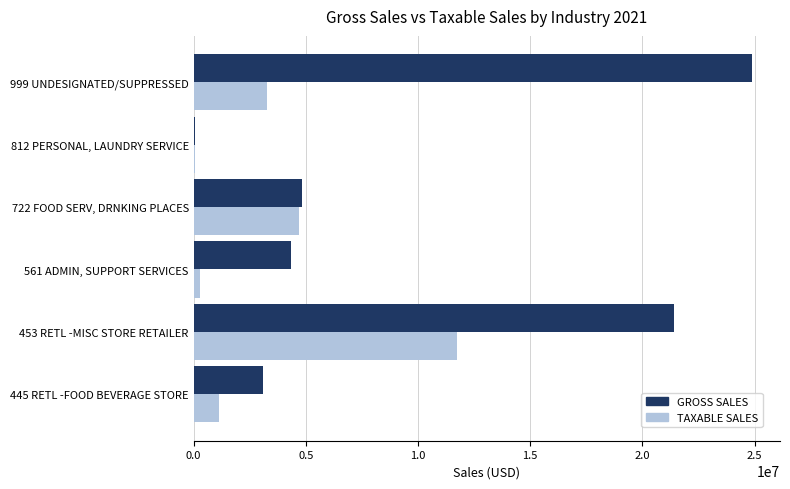

At which category does the chart reach its peak across all series?

999 UNDESIGNATED/SUPPRESSED